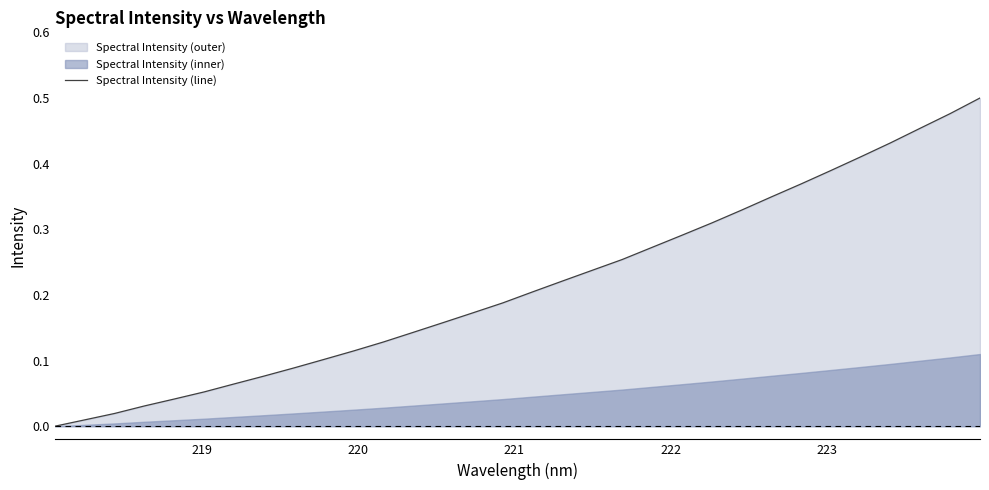

How many values exceed 0?

31